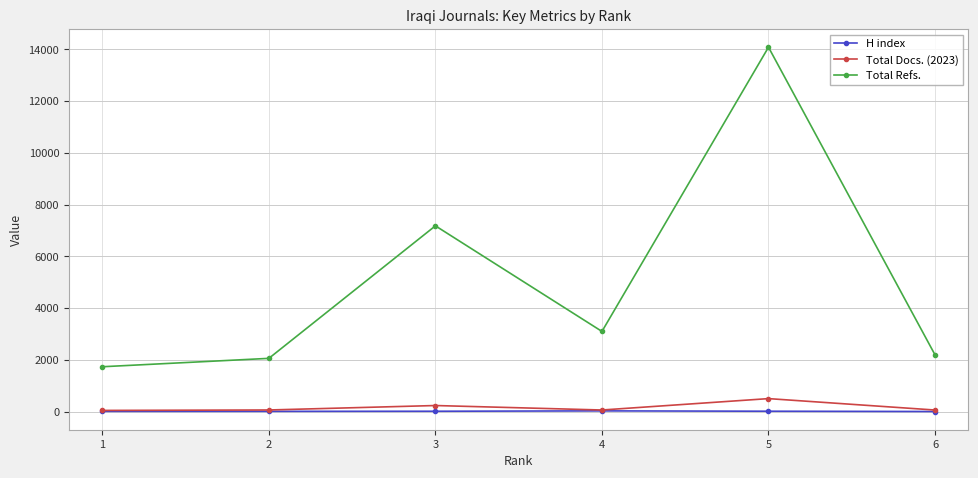

How many data points in Total Refs. are less than 3098?

3